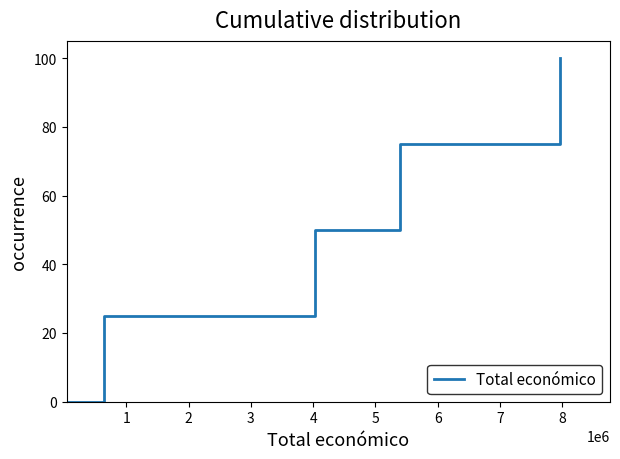

What is the greatest value displayed?

100